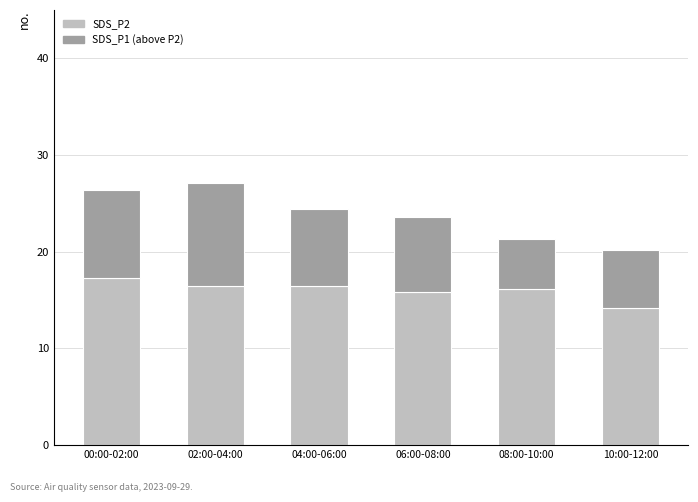

What is the total value across all series at 06:00-08:00?

23.6